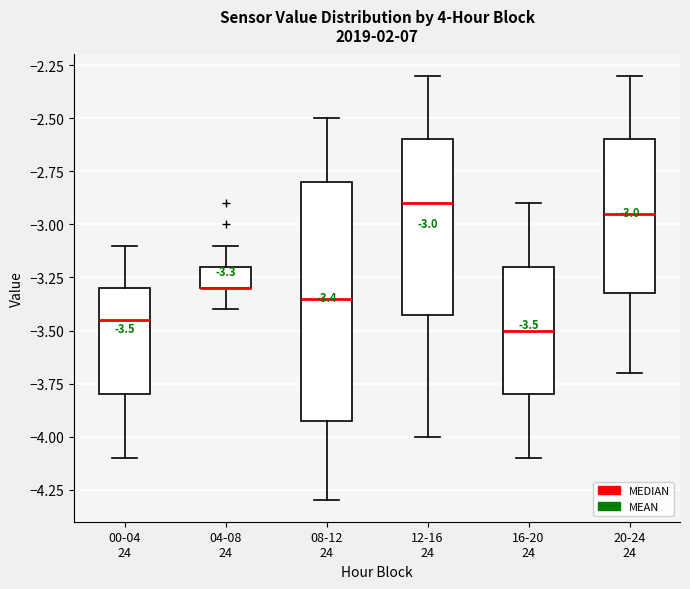

Which box is the tallest, from its lower edge to its upper edge?

08-12 24